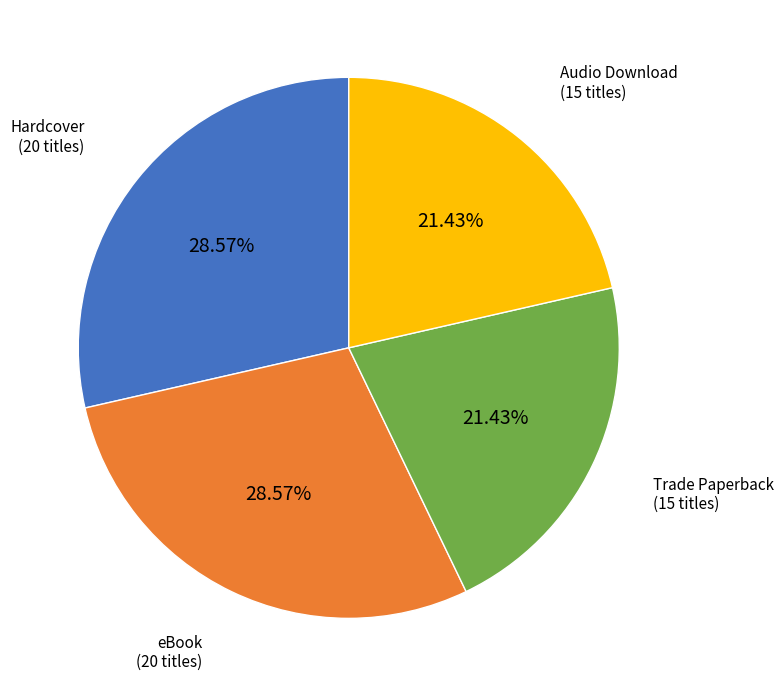

How many slices are in this pie chart?

4